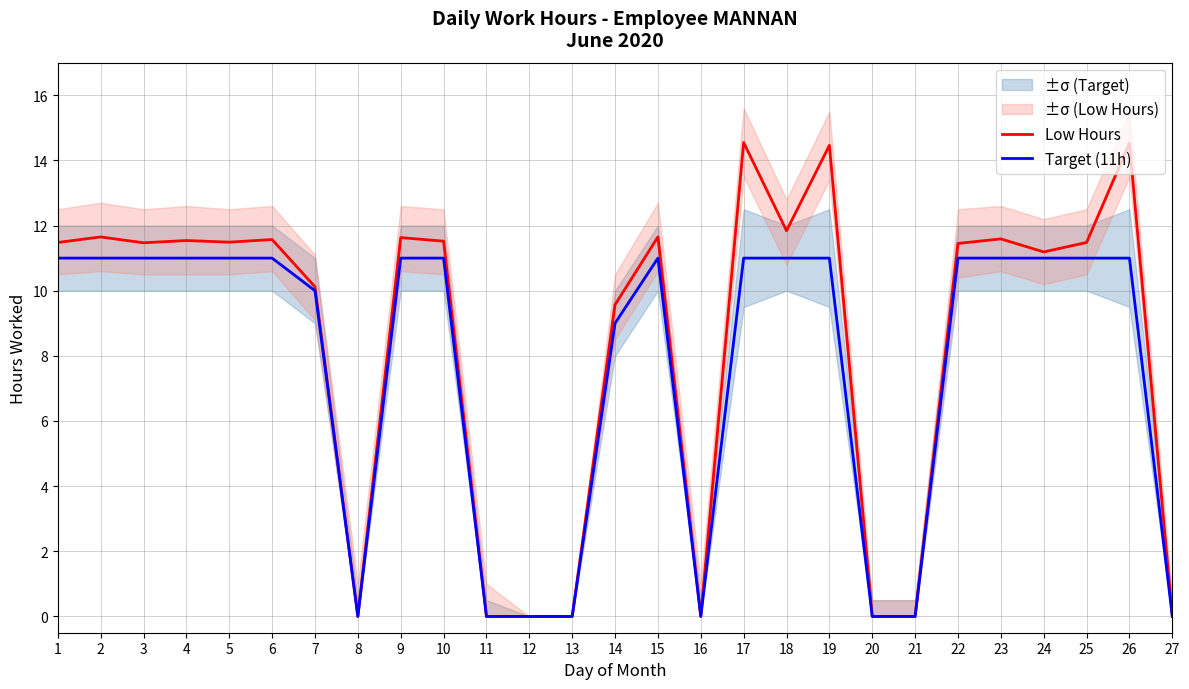

Does the chart have visible grid lines?

Yes